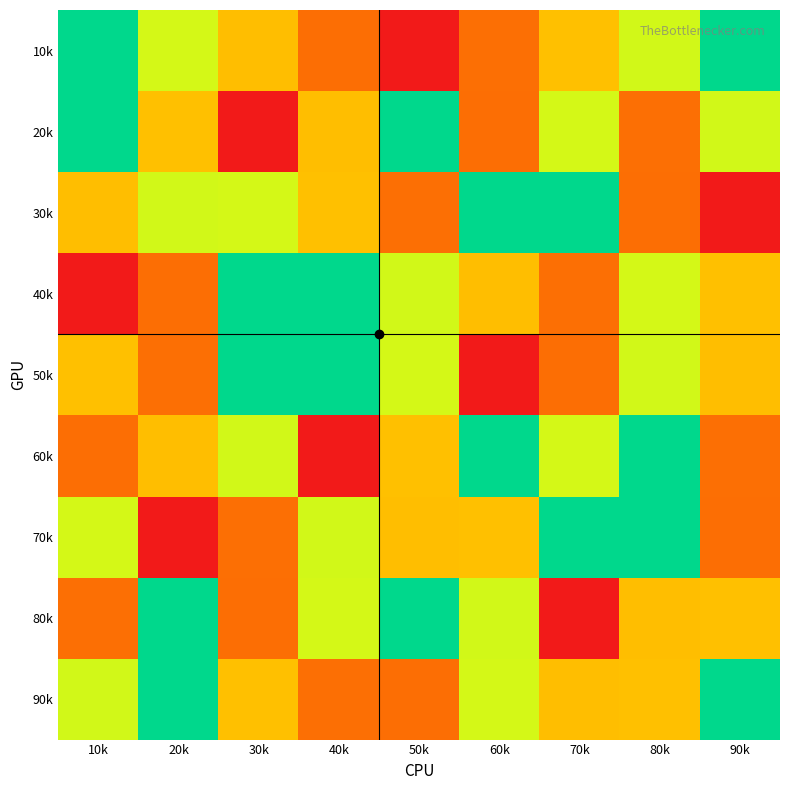

Reading left to right, what are all the values shown in this chart?

10k: 10k=1	20k=2	30k=3	40k=4	50k=5	60k=6	70k=7	80k=8	90k=9
20k: 10k=9	20k=7	30k=5	40k=3	50k=1	60k=4	70k=2	80k=6	90k=8
30k: 10k=3	20k=8	30k=2	40k=7	50k=6	60k=1	70k=9	80k=4	90k=5
40k: 10k=5	20k=4	30k=9	40k=1	50k=8	60k=3	70k=6	80k=2	90k=7
50k: 10k=7	20k=6	30k=1	40k=9	50k=2	60k=5	70k=4	80k=8	90k=3
60k: 10k=4	20k=3	30k=8	40k=5	50k=7	60k=9	70k=2	80k=1	90k=6
70k: 10k=2	20k=5	30k=6	40k=8	50k=3	60k=7	70k=1	80k=9	90k=4
80k: 10k=6	20k=1	30k=4	40k=2	50k=9	60k=8	70k=5	80k=3	90k=7
90k: 10k=8	20k=9	30k=7	40k=6	50k=4	60k=2	70k=3	80k=7	90k=1